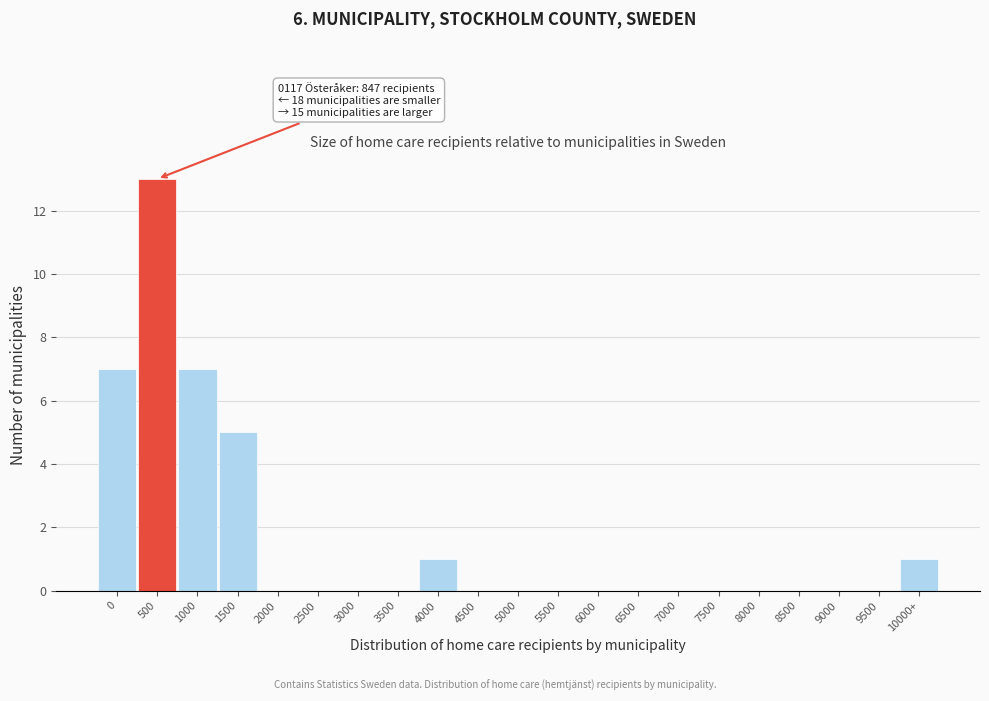

Reading left to right, what are all the values shown in this chart?

0=7	500=13	1000=7	1500=5	2000=0	2500=0	3000=0	3500=0	4000=1	4500=0	5000=0	5500=0	6000=0	6500=0	7000=0	7500=0	8000=0	8500=0	9000=0	9500=0	10000+=1